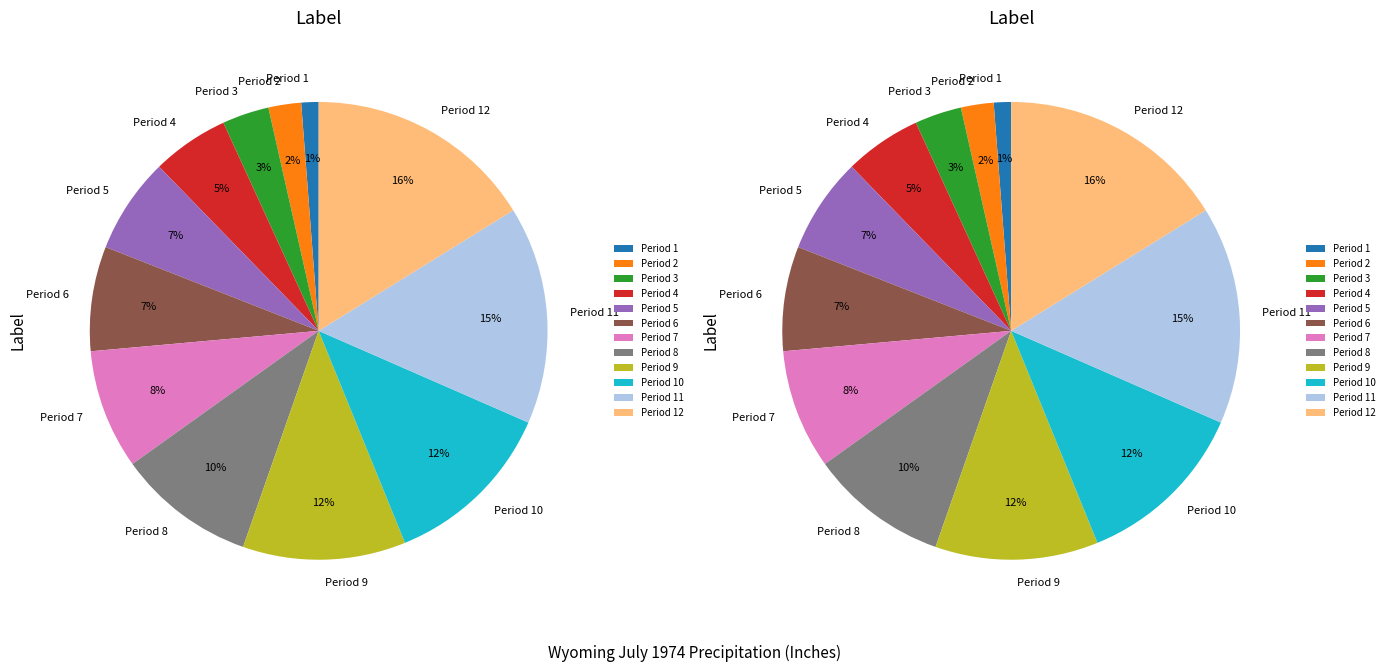

Is the sum of Period 5 and Period 7 greater than half?

No